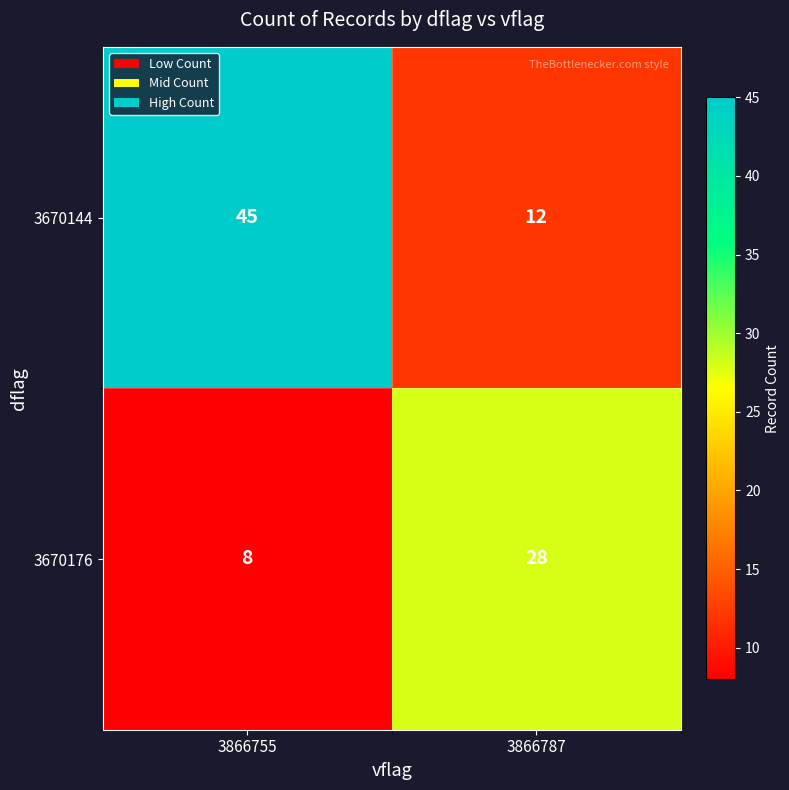

What is the total value across all series at 3866787?

40